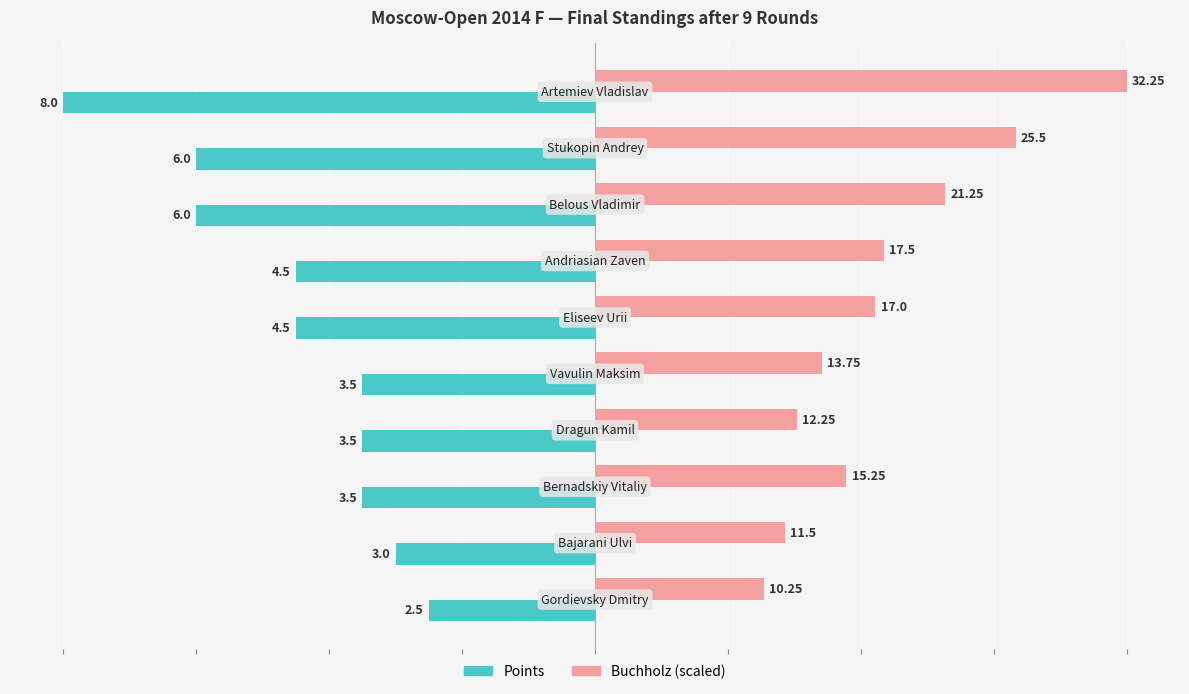

What are all the series names shown in the legend?

Points, Buchholz (scaled)